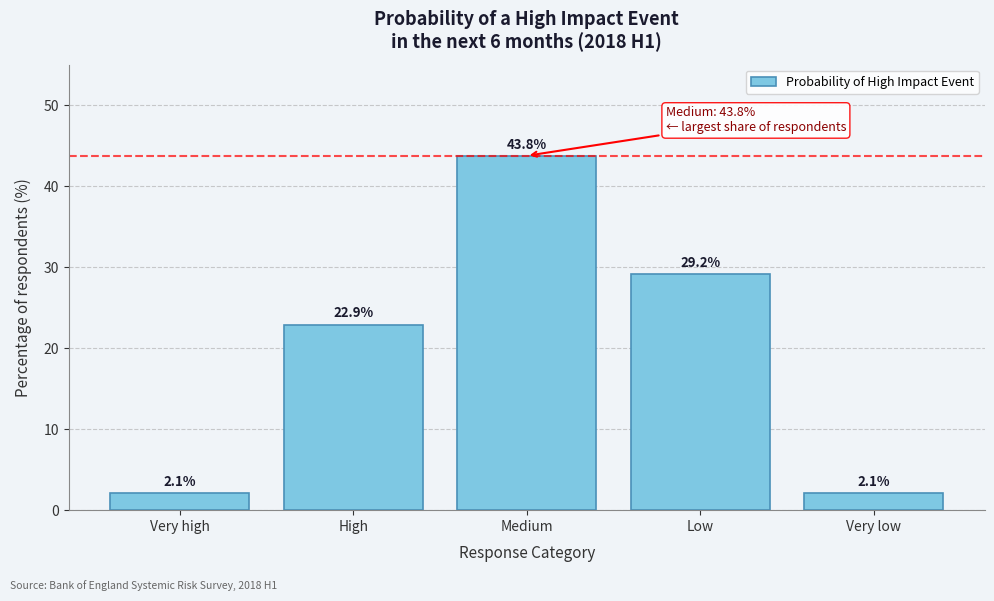

Reading right to left, extract all data points from this chart.

Very low=2.1	Low=29.2	Medium=43.8	High=22.9	Very high=2.1